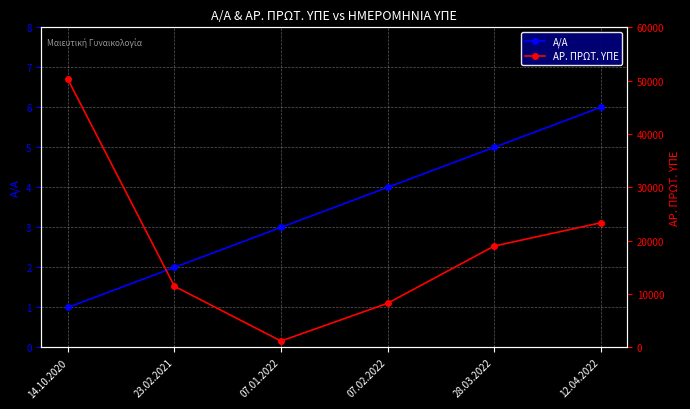

List the labels in order of Α/Α value, smallest first.

14.10.2020, 23.02.2021, 07.01.2022, 07.02.2022, 28.03.2022, 12.04.2022